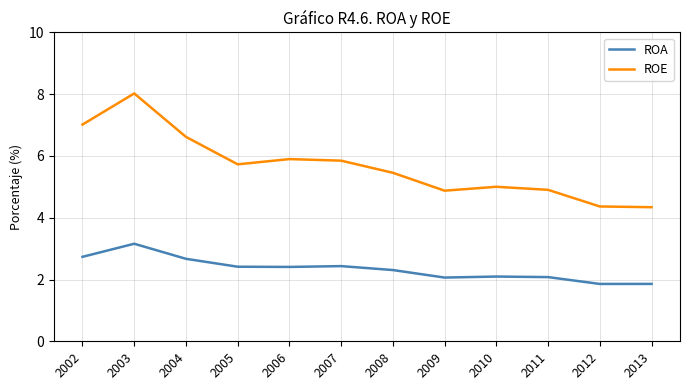

True or false: ROE and ROA intersect in this chart.

False